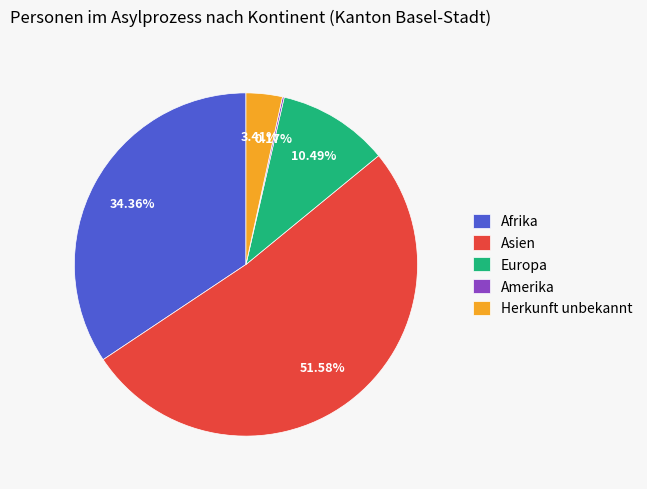

Which category has the biggest portion of the pie?

Asien